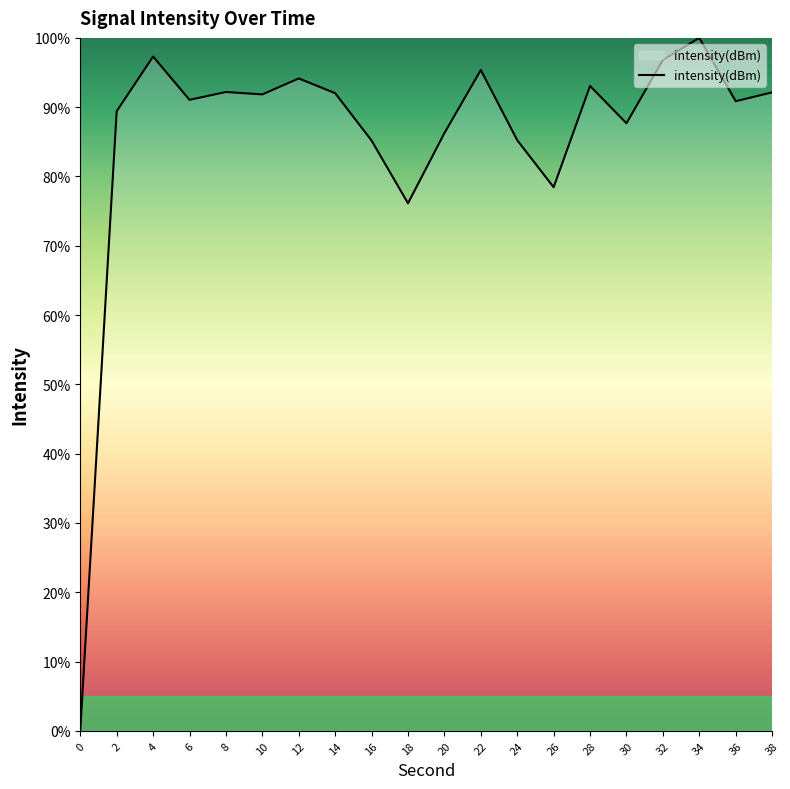

At which category does the chart reach its peak across all series?

34